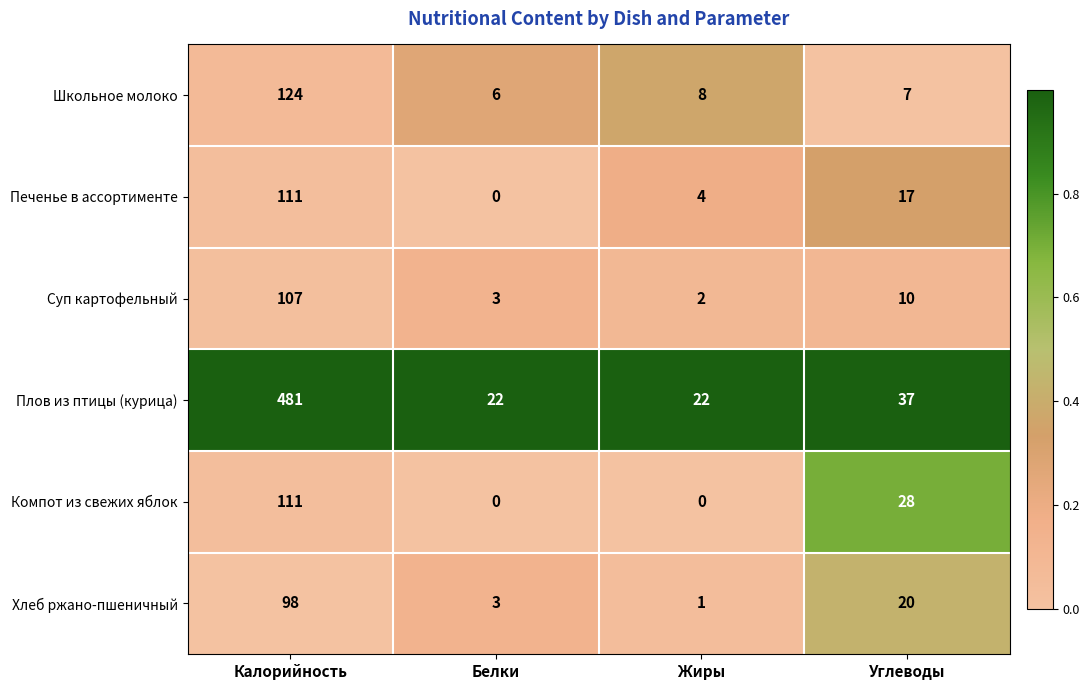

What is the maximum value shown in the chart?

481